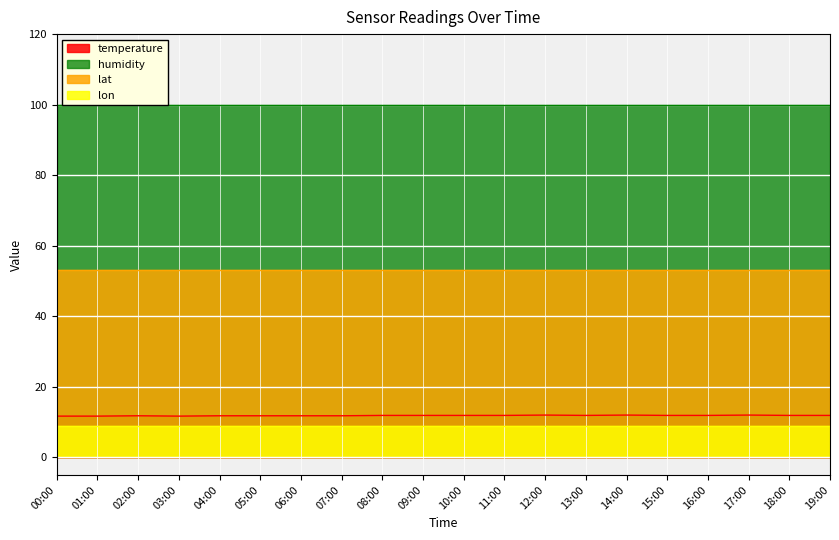

True or false: temperature and lon cross at least once.

False